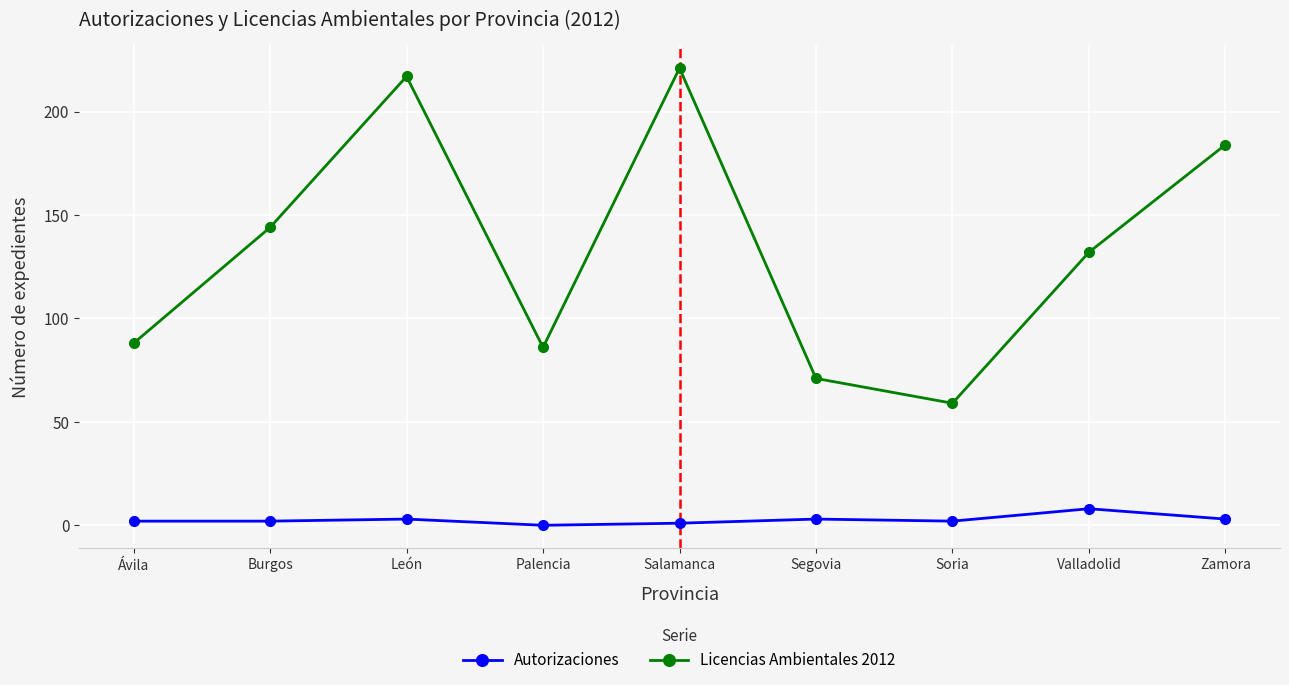

What is the highest value of the Autorizaciones series?

8